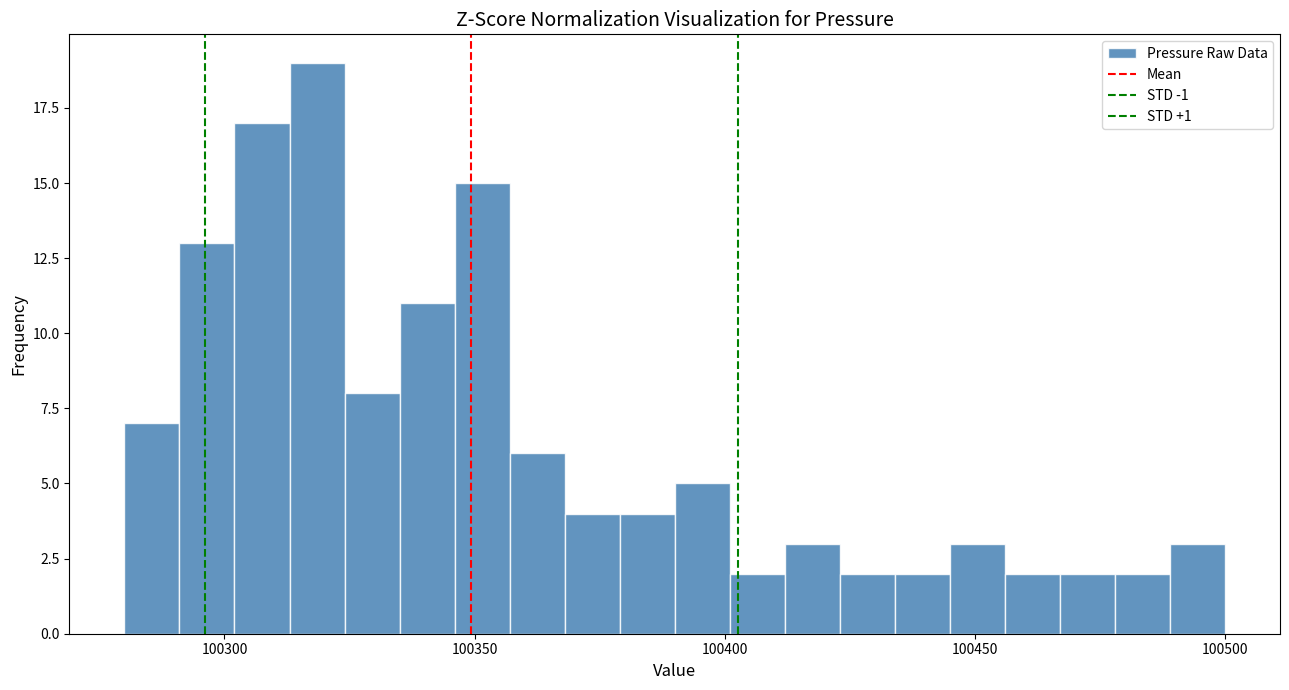

Read against the x-axis, roughly where is the centre of the tallest bar?

100320